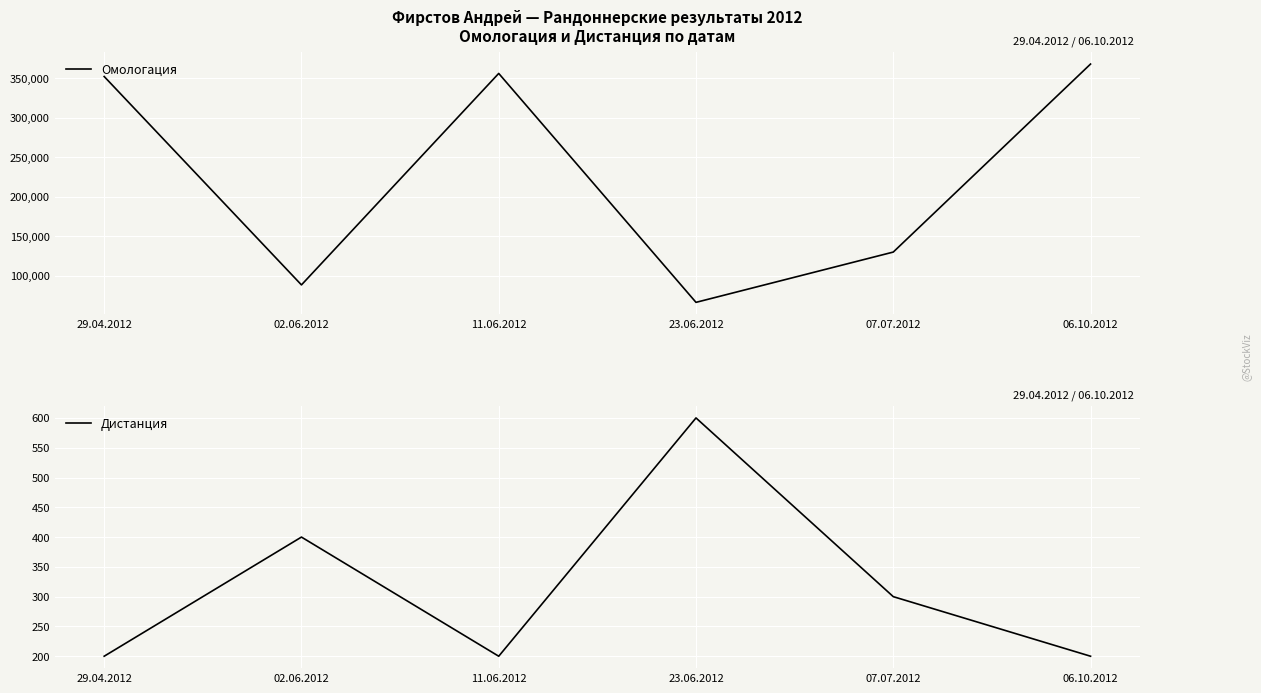

What is the sum of all Дистанция values?

1900